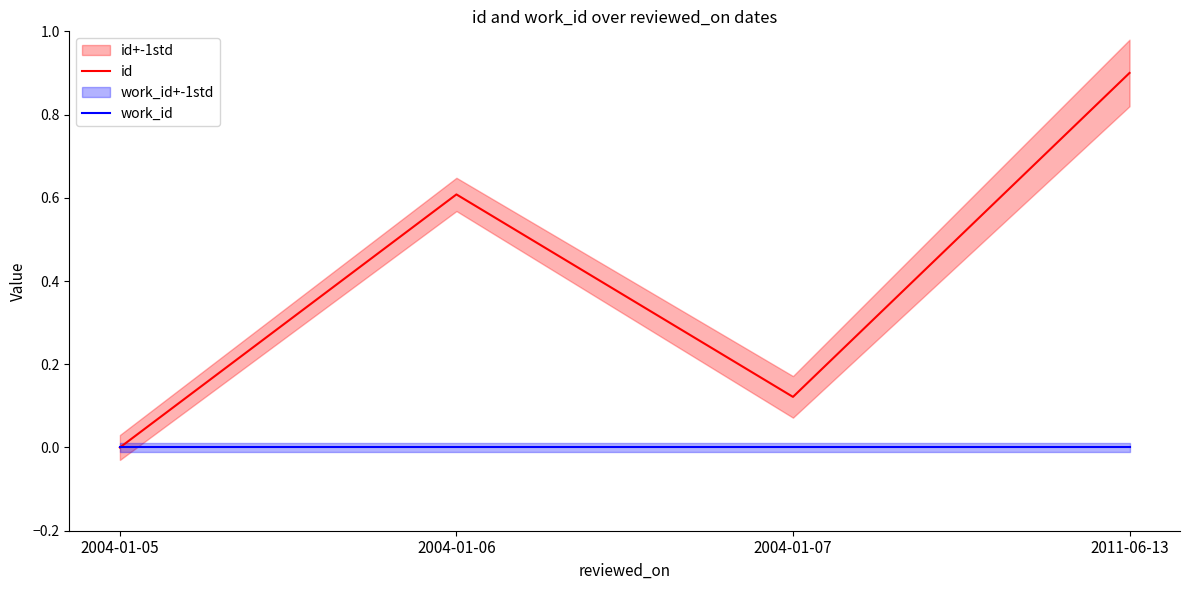

Which label corresponds to the largest value in the chart?

2011-06-13